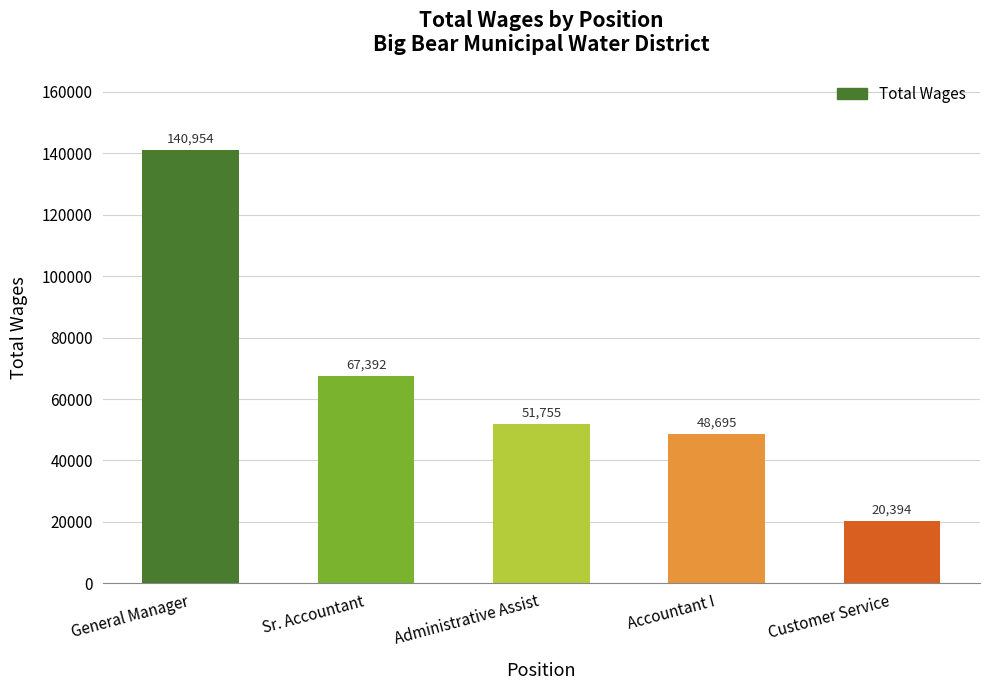

What is the ratio of the value at General Manager to the value at Customer Service?

6.9